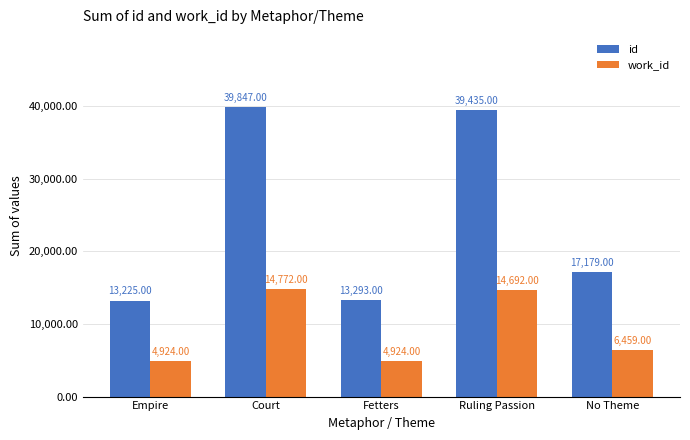

What is the sum of all id values?

122979